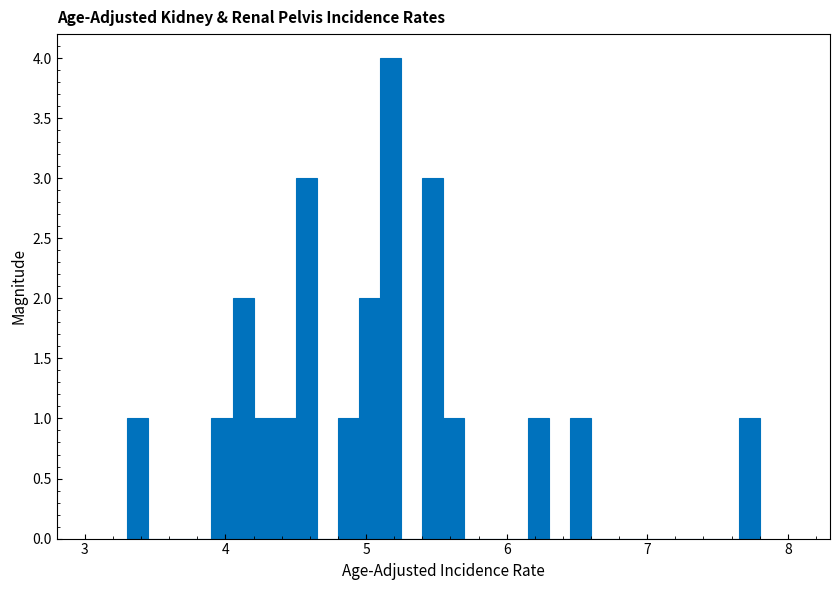

Read against the x-axis, roughly where is the centre of the tallest bar?

5.2